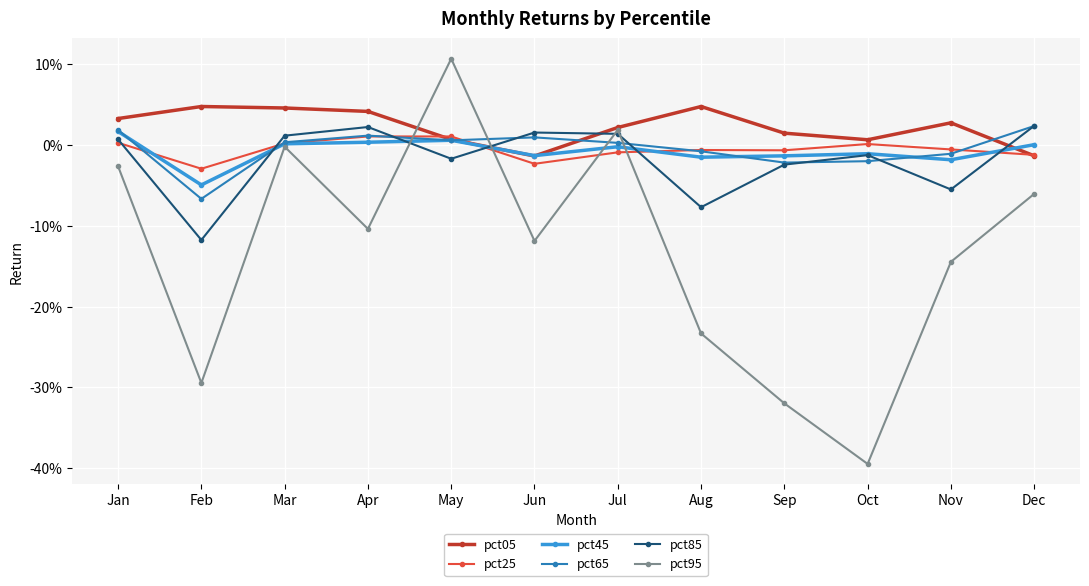

At which category is the sum across all series the highest?

May